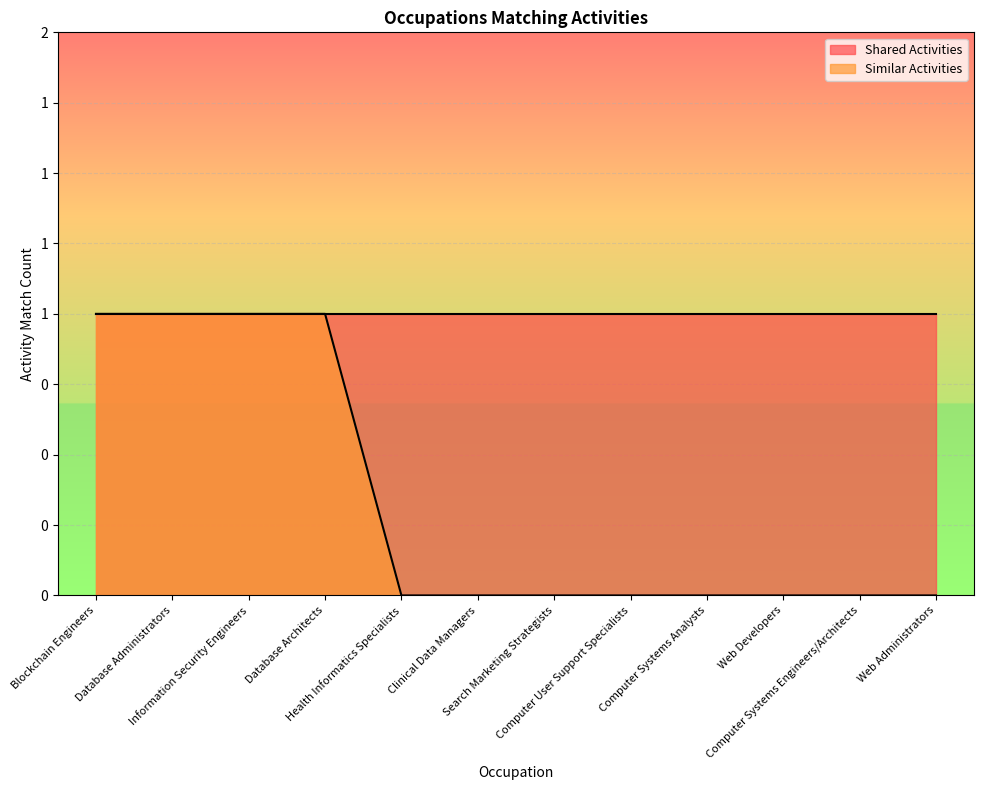

True or false: the data has more than 2 interior local peaks.

False